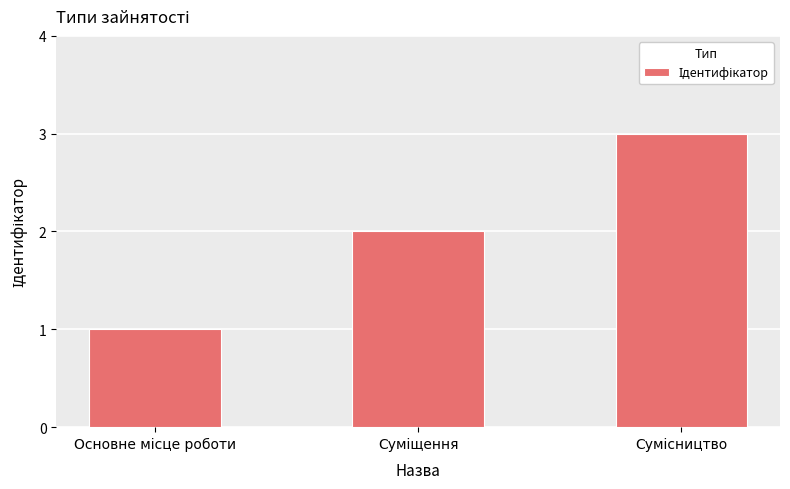

Count the number of data series in this chart.

1